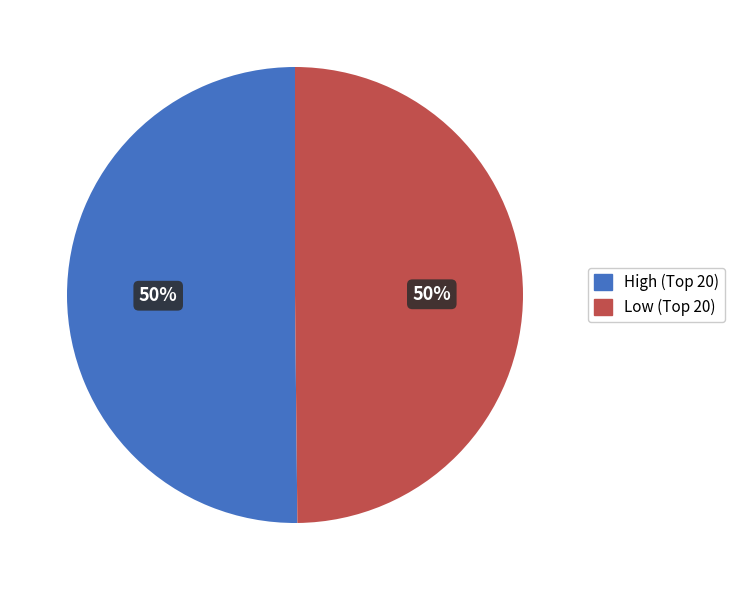

How many segments does this pie chart have?

2